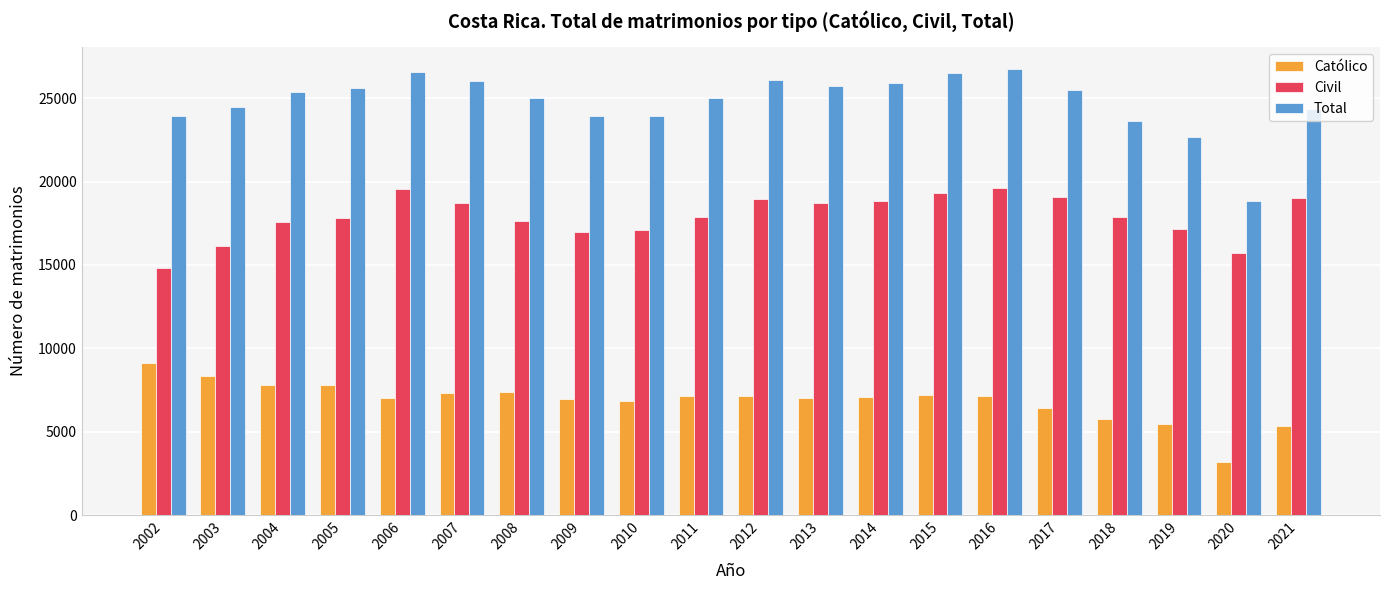

Read the Civil value at 2017, to the nearest 100.

19100